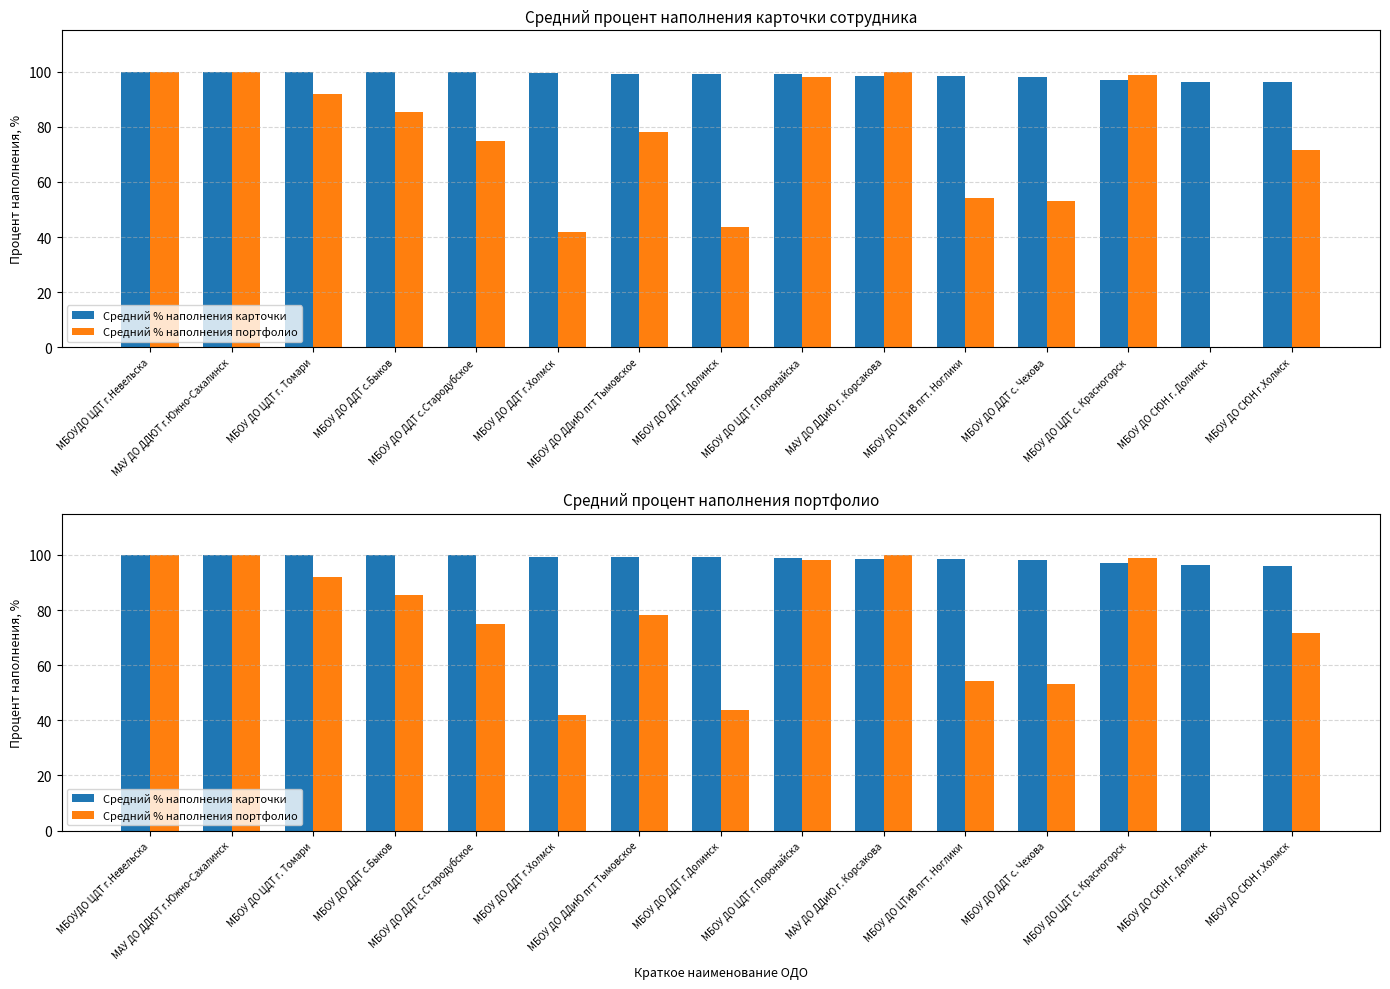

What is the sum of all Средний % наполнения карточки values?

1481.7